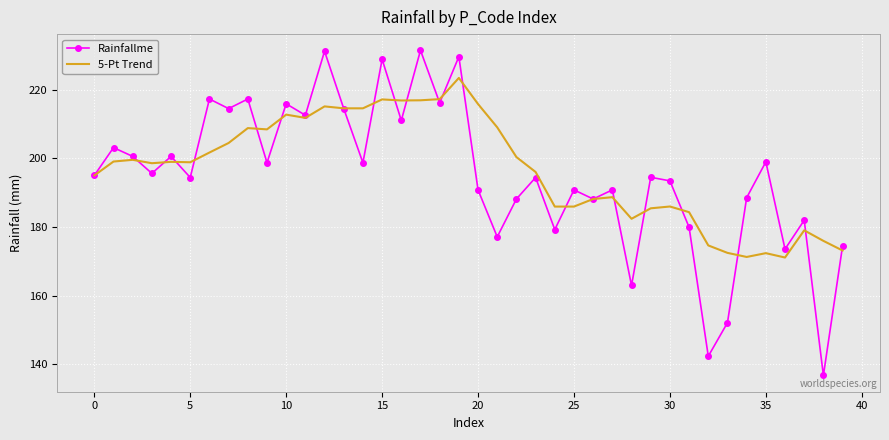

Which series has the widest spread of values?

Rainfallme